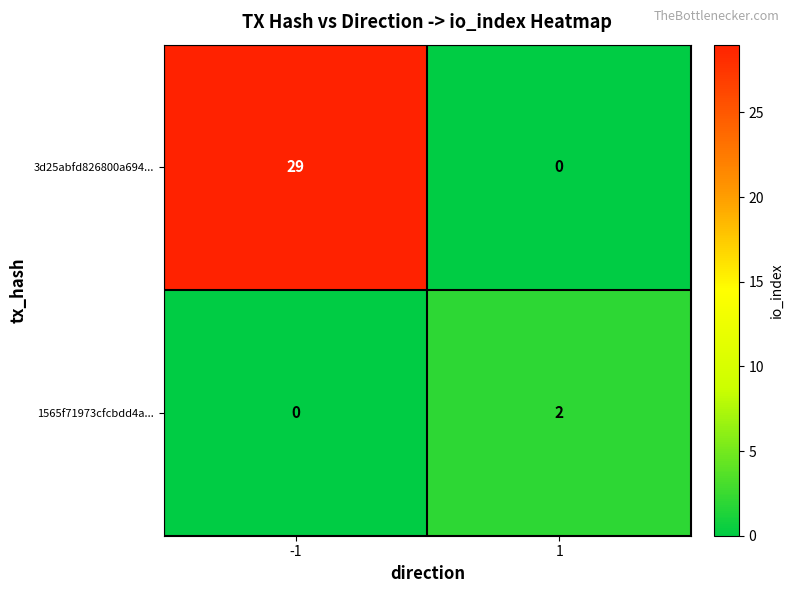

Reading left to right, list all the values displayed in this chart.

3d25abfd826800a694...: 29	0
1565f71973cfcbdd4a...: 0	2